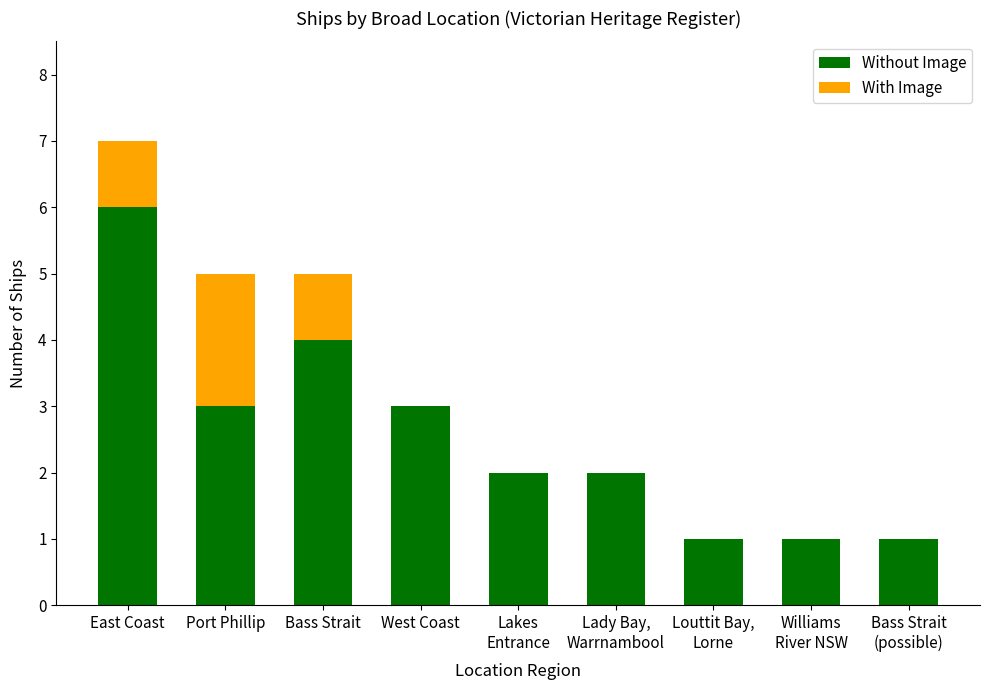

At which label does Without Image reach its peak?

East Coast